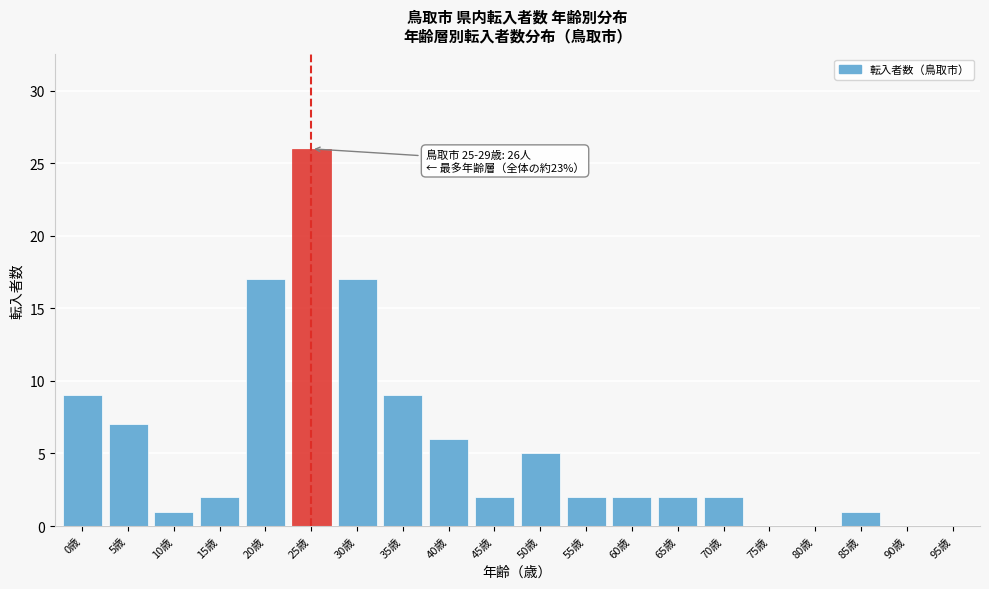

Reading right to left, list all the values displayed in this chart.

95歳=0	90歳=0	85歳=1	80歳=0	75歳=0	70歳=2	65歳=2	60歳=2	55歳=2	50歳=5	45歳=2	40歳=6	35歳=9	30歳=17	25歳=26	20歳=17	15歳=2	10歳=1	5歳=7	0歳=9